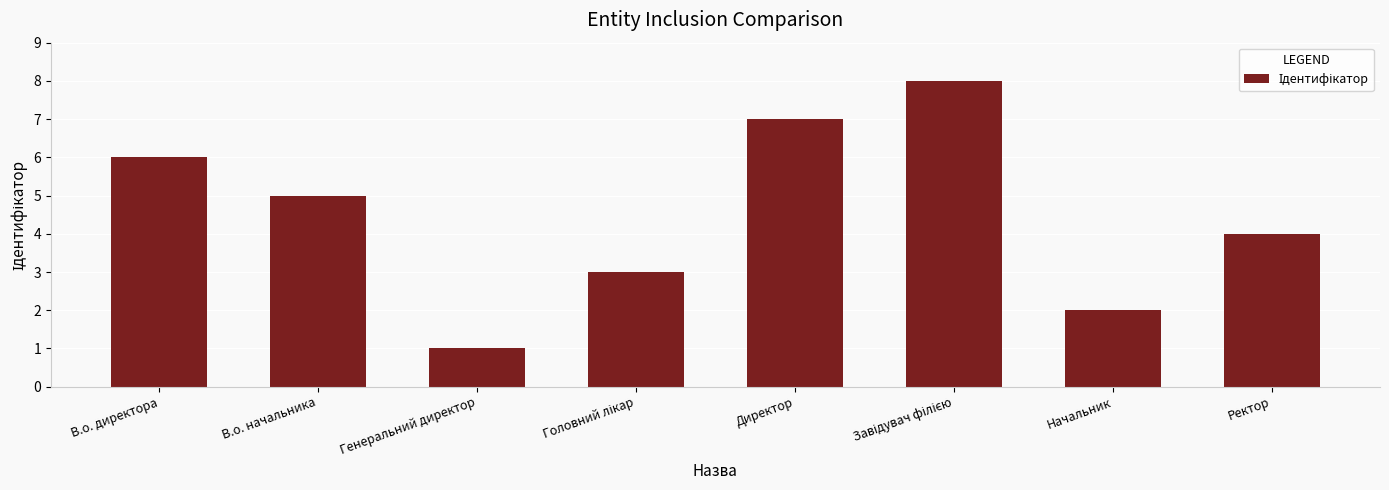

How many values are between 3 and 7?

5